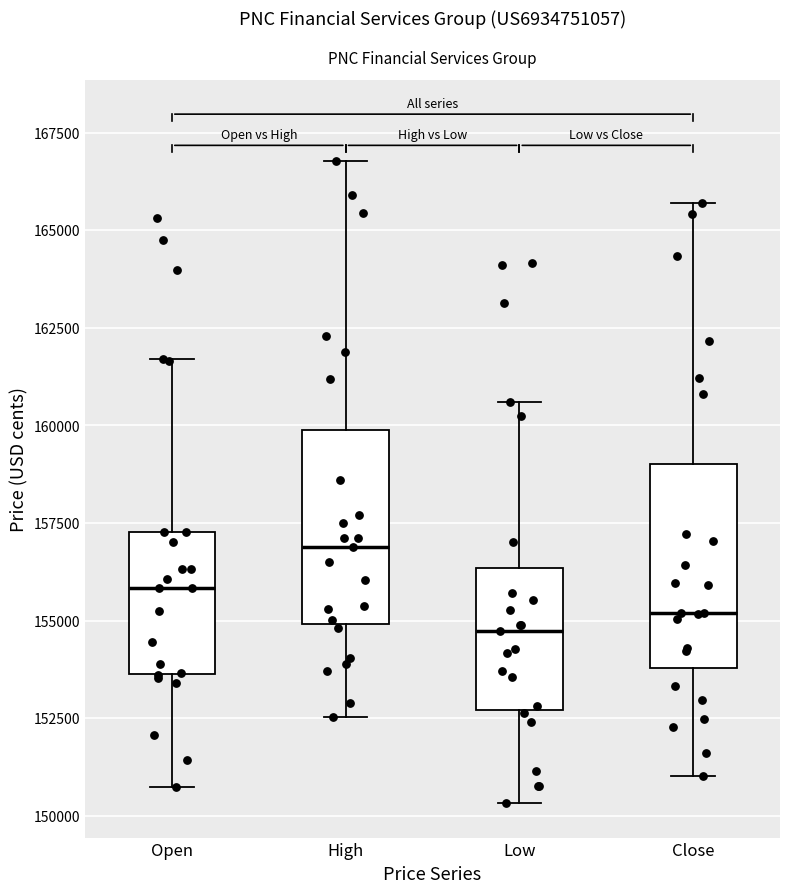

Which box has the highest median line?

High